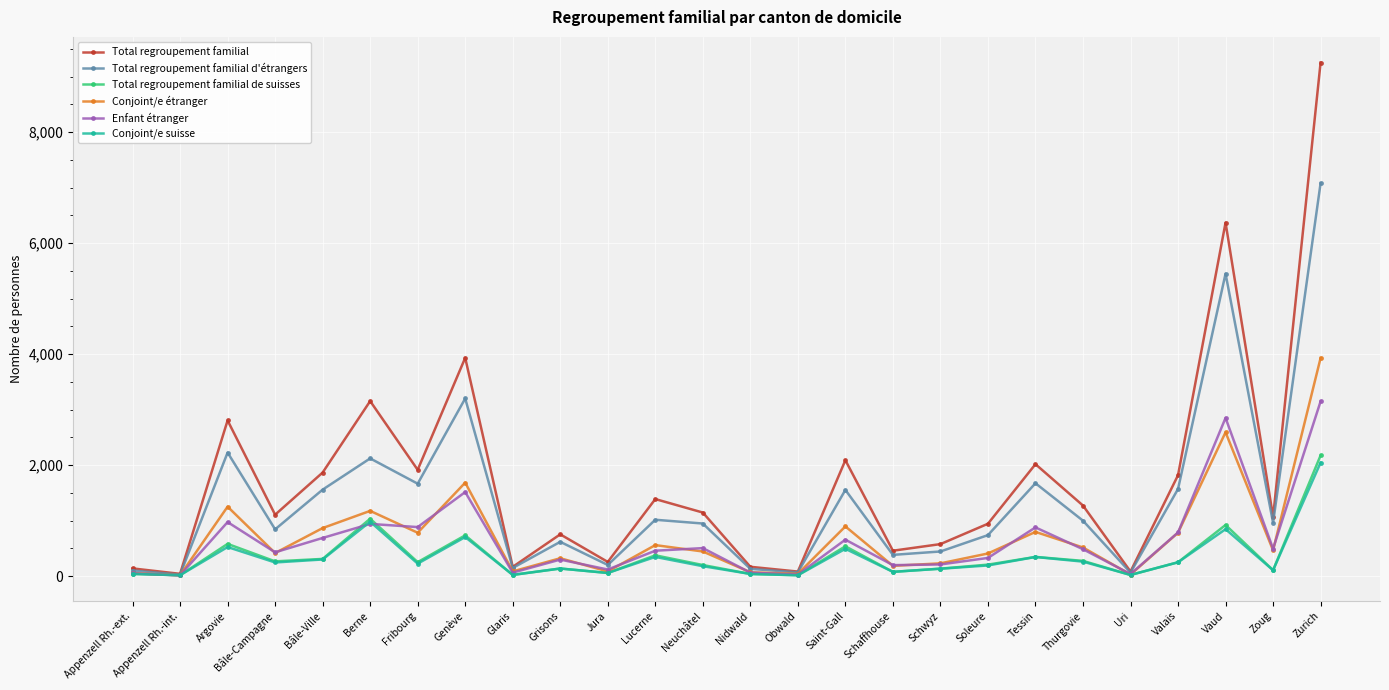

Rank the series by their maximum value, from lowest to highest.

Conjoint/e suisse, Total regroupement familial de suisses, Enfant étranger, Conjoint/e étranger, Total regroupement familial d'étrangers, Total regroupement familial